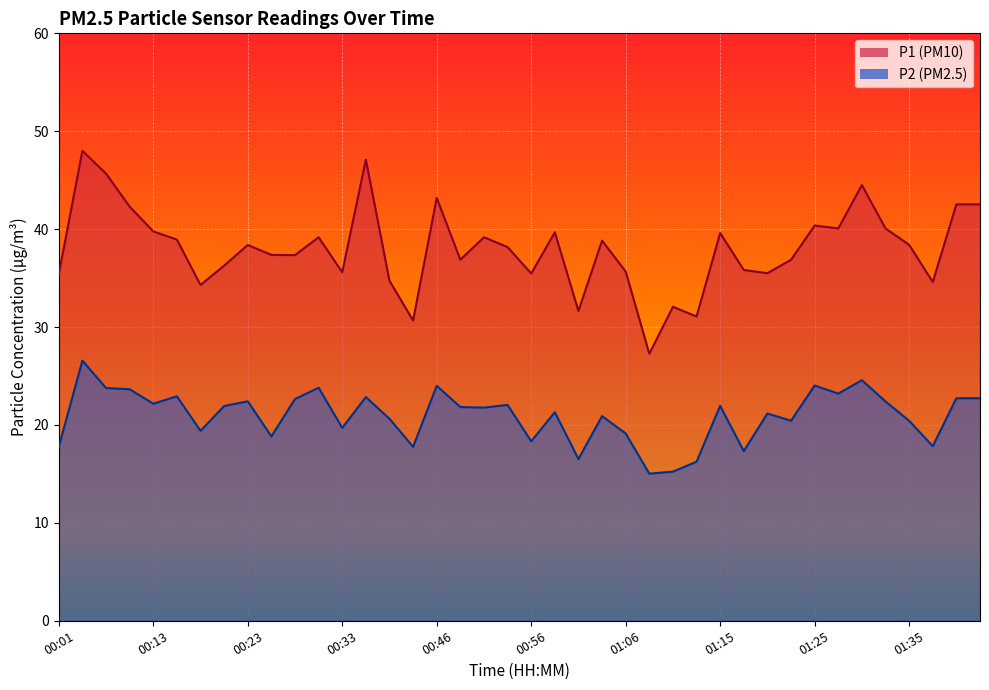

What is the difference between the maximum and minimum values in the P1 series?

20.7